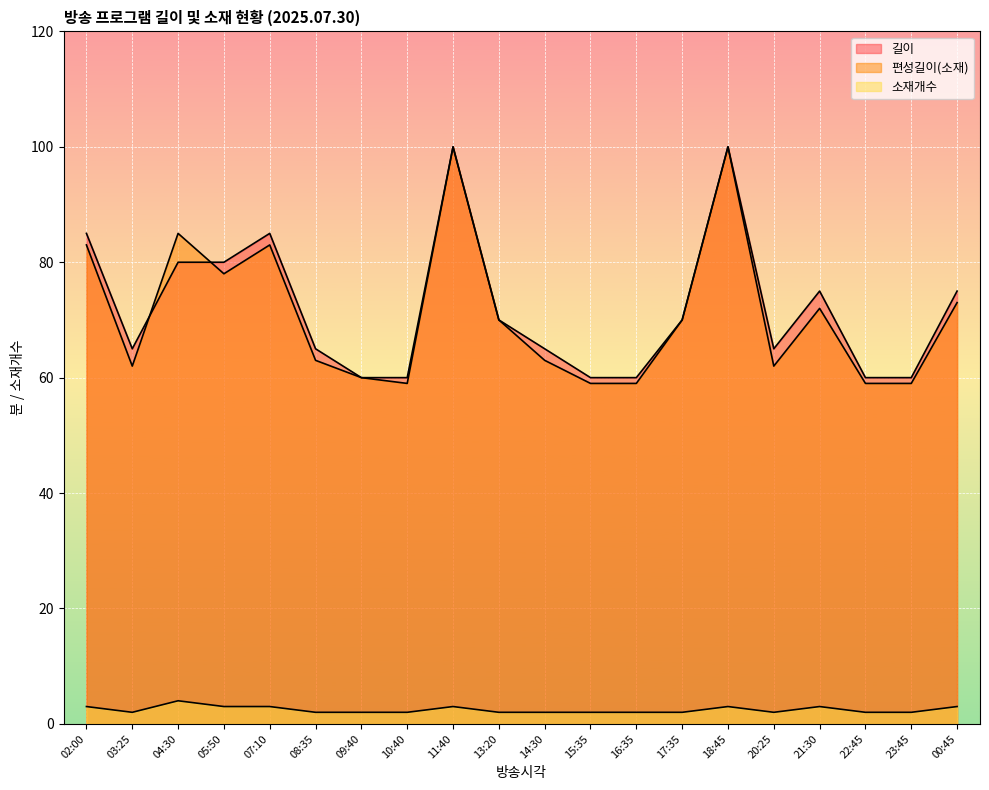

How many data points does each series have?

20